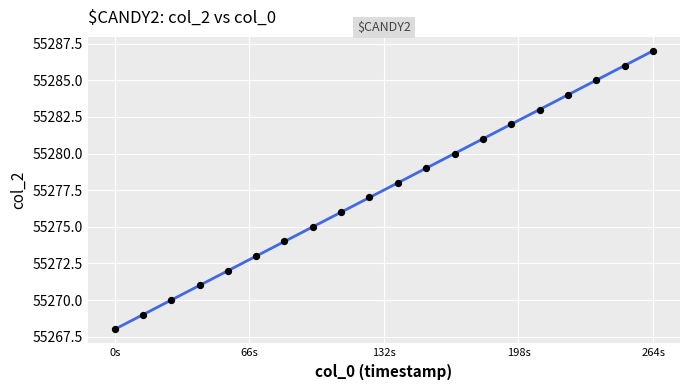

What is the range of Y values (max minus min)?

19